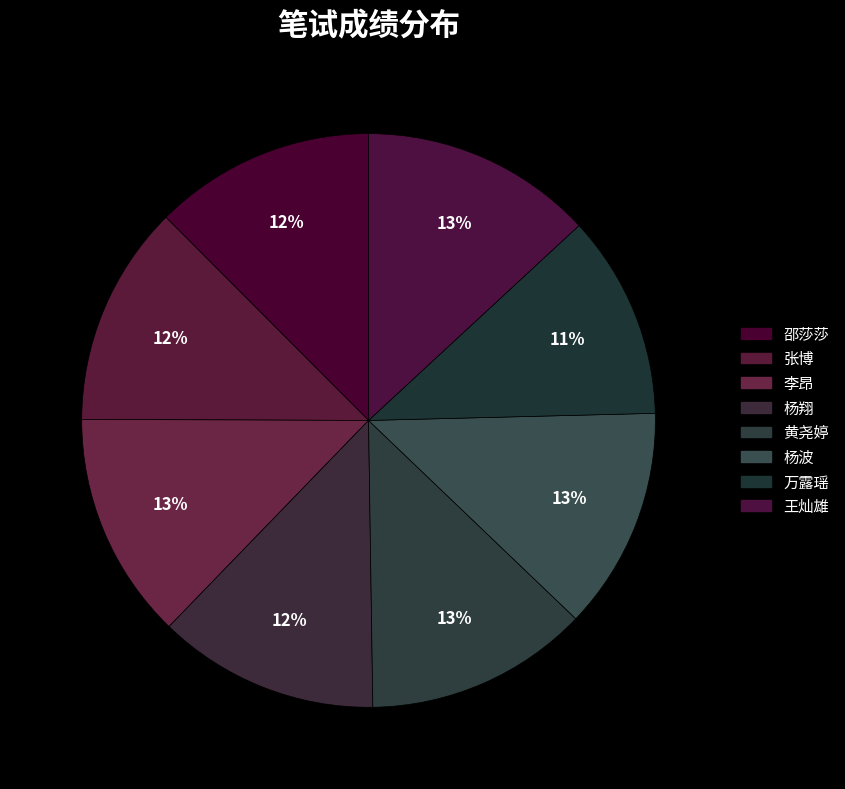

Is it true that 邵莎莎 is 23% of the pie?

False